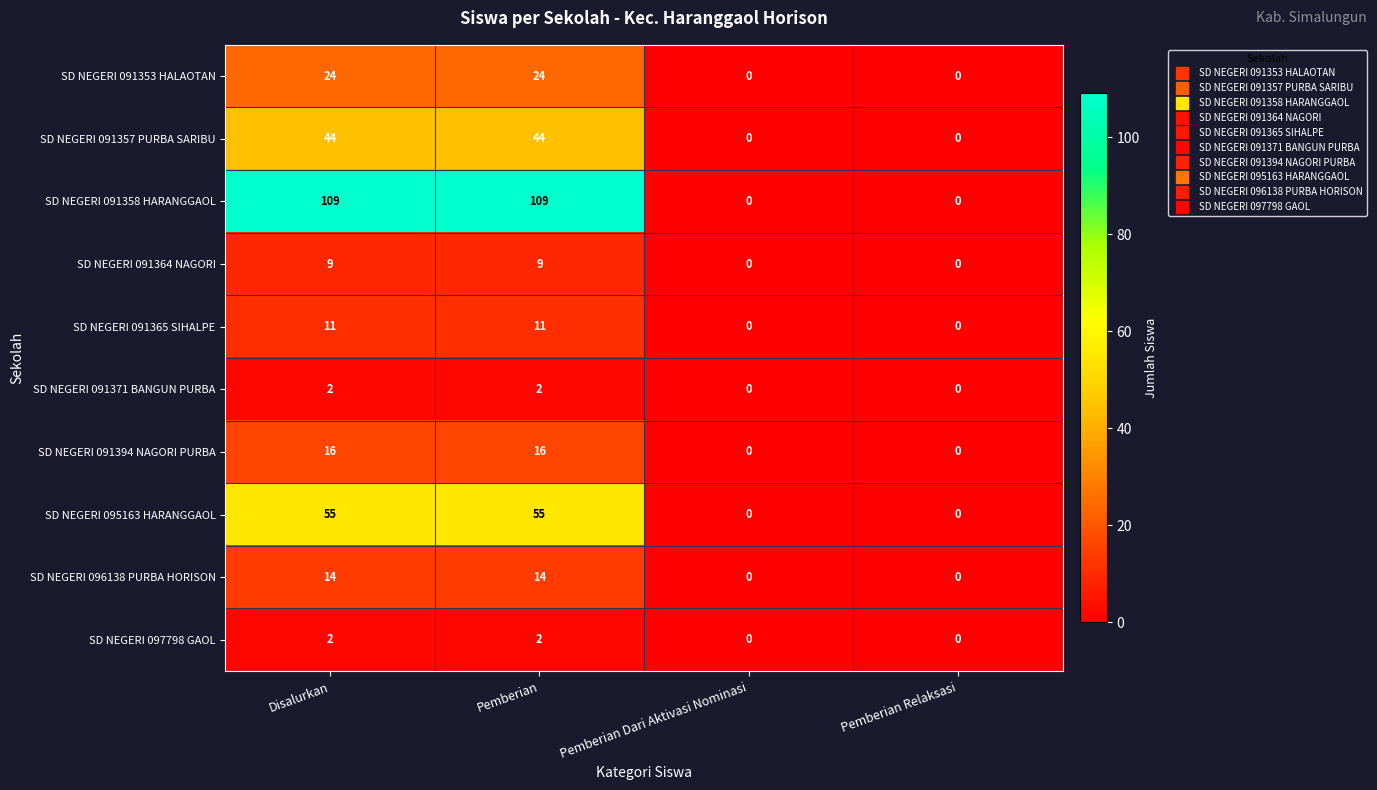

What is the sum of all SD NEGERI 091394 NAGORI PURBA values?

32